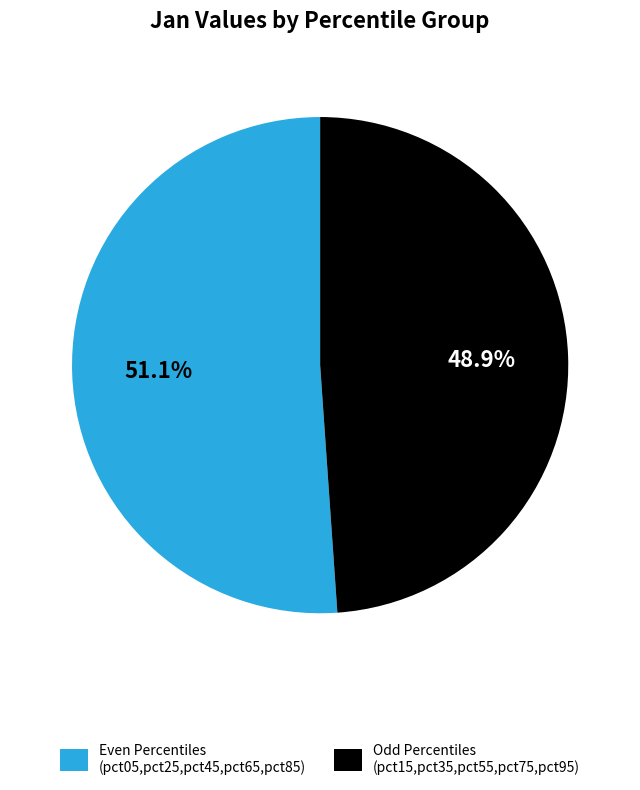

To the nearest percent, what is the difference between the largest and smallest slice percentages?

2%